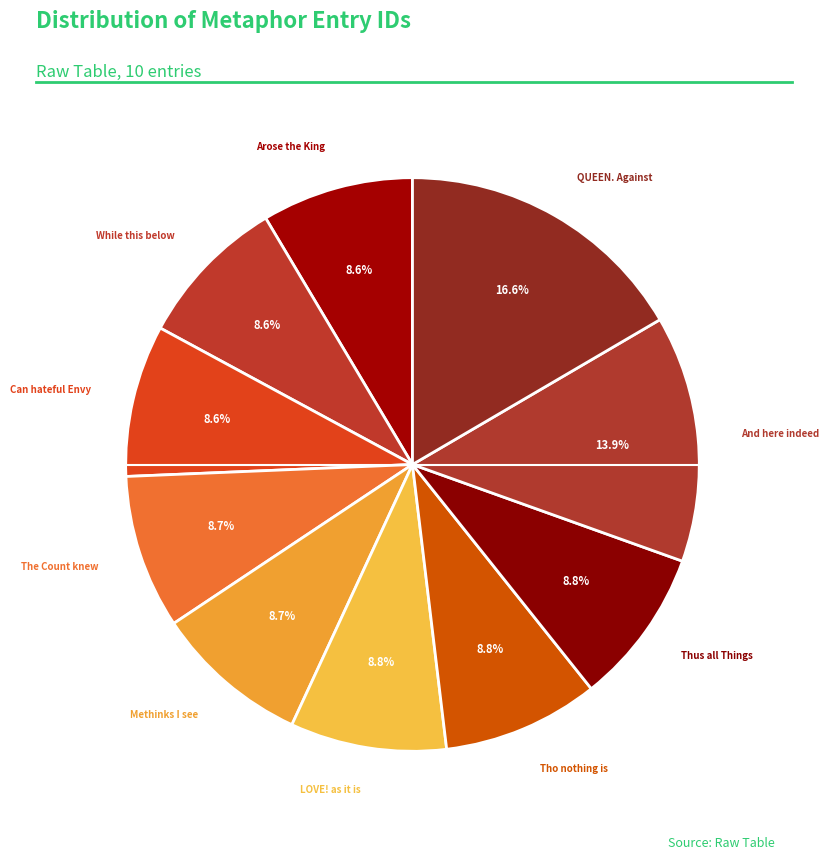

Count the number of slices in the pie.

10